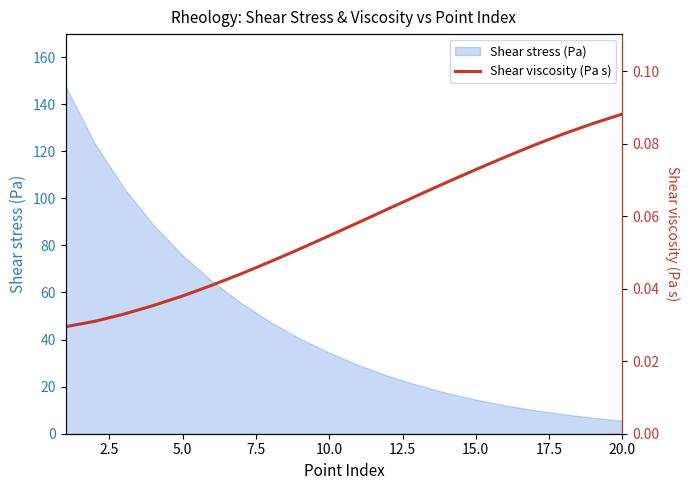

True or false: the data has more than 2 interior local peaks.

False